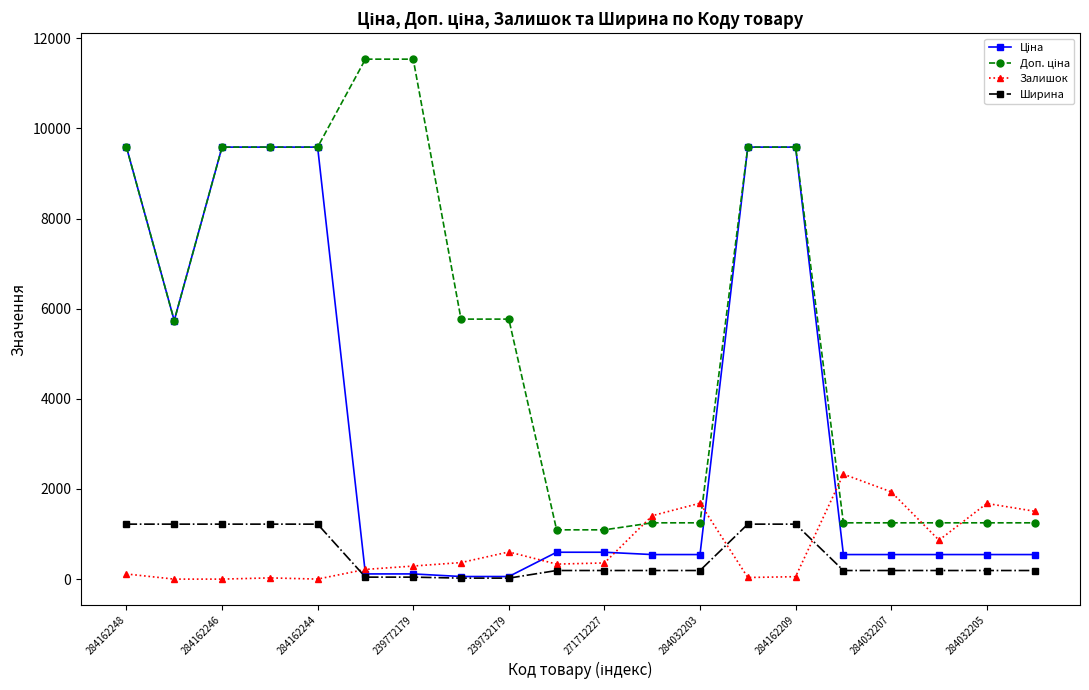

At how many categories does at least one series exceed 4049?

11